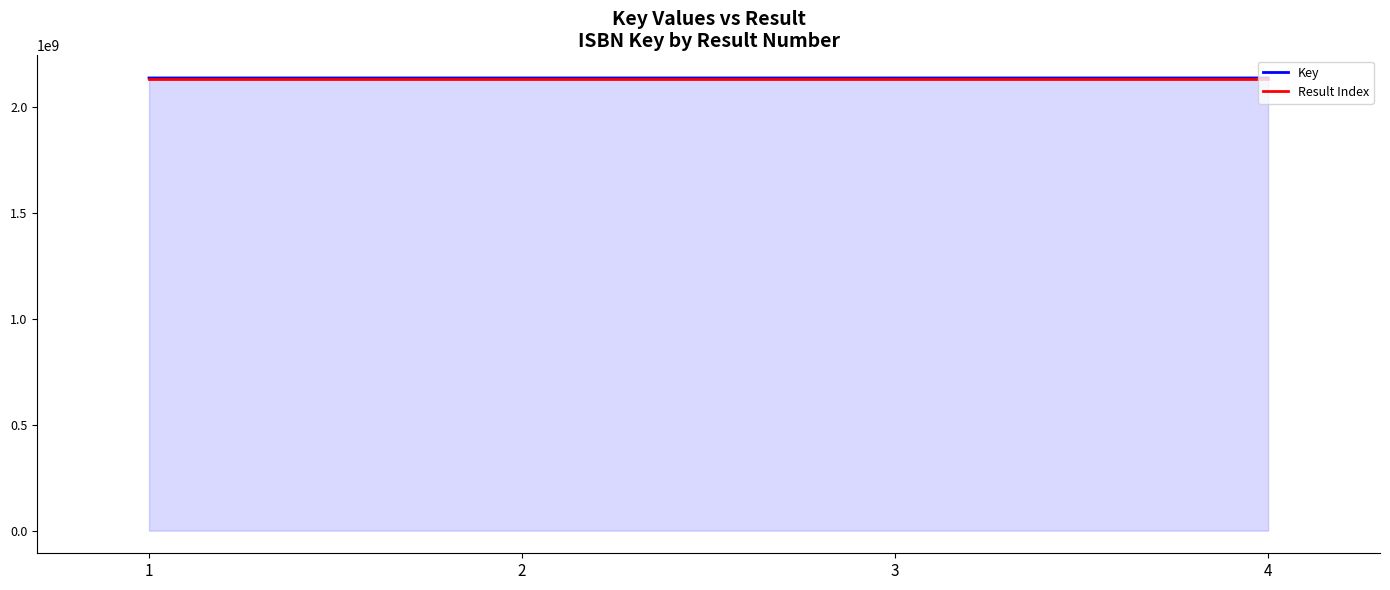

The value of Key at 3 is 3192065308. True or false?

False